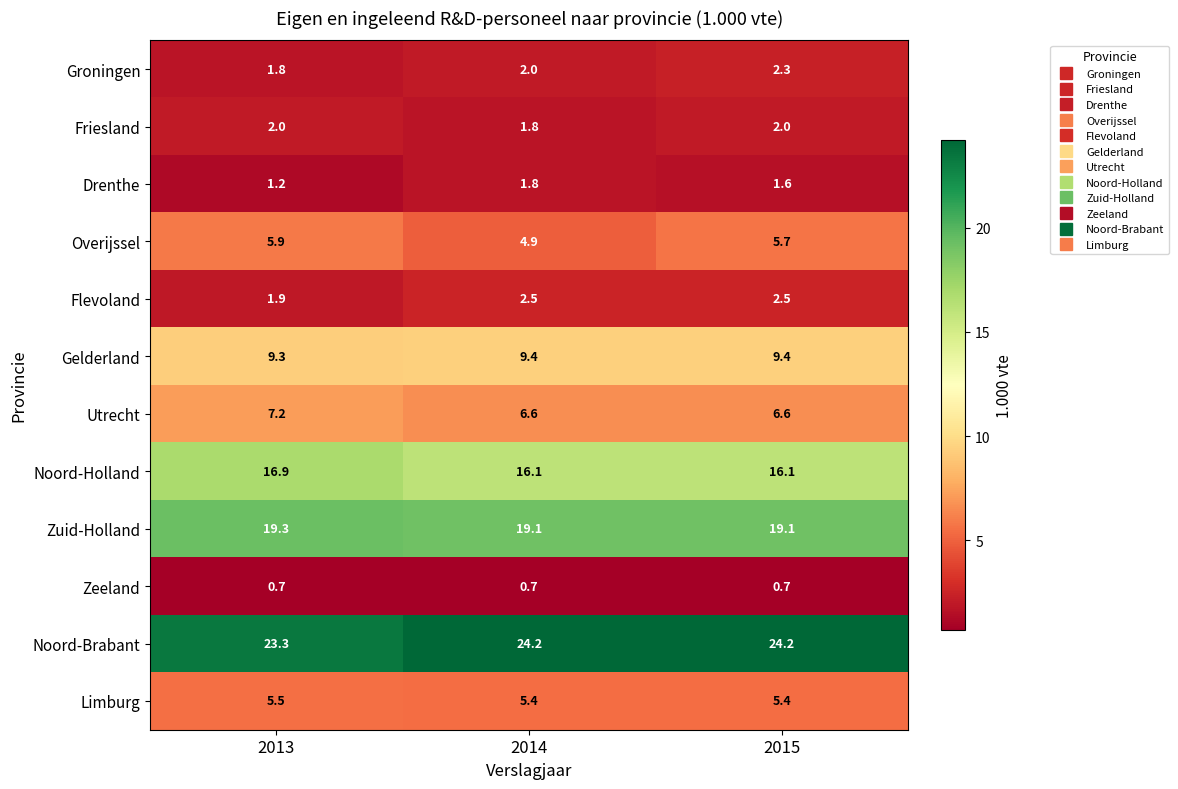

Which category has the lowest value in the Overijssel series?

2014